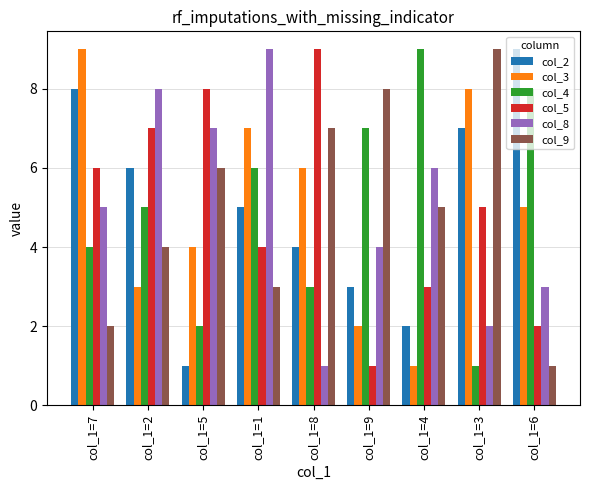

Rank the series at col_1=8 from highest to lowest value.

col_5, col_9, col_3, col_2, col_4, col_8